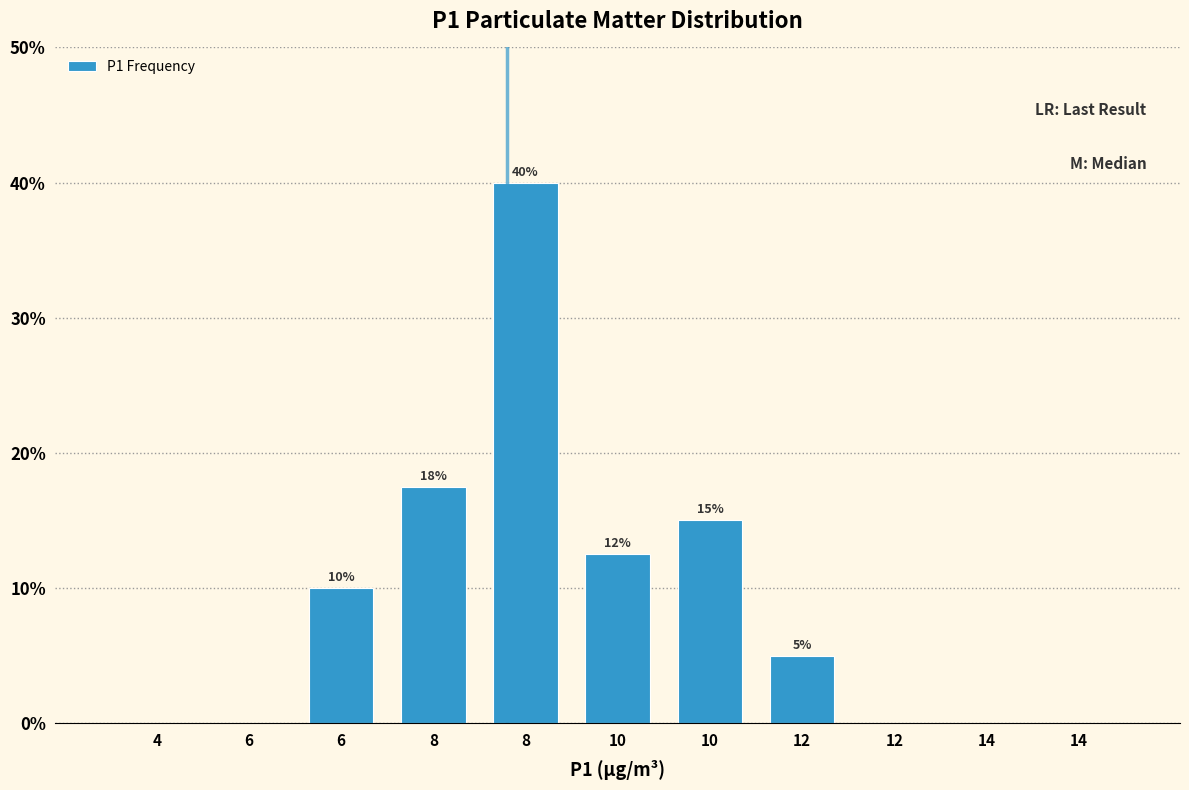

How many series are shown in this chart?

1